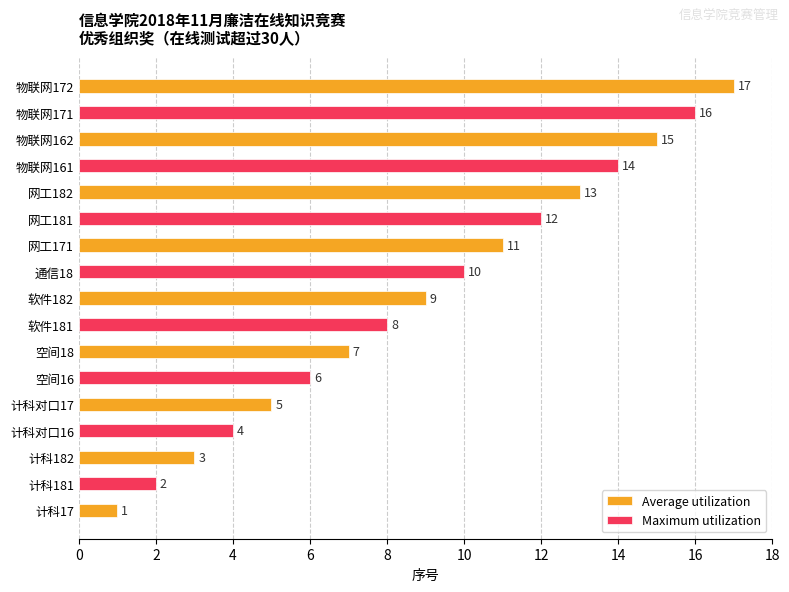

Which label corresponds to the smallest value in the chart?

计科17